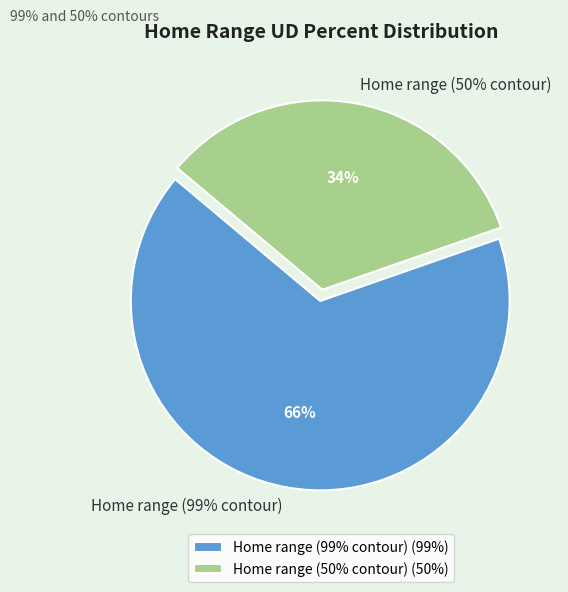

What is the majority slice?

Home range (99% contour)